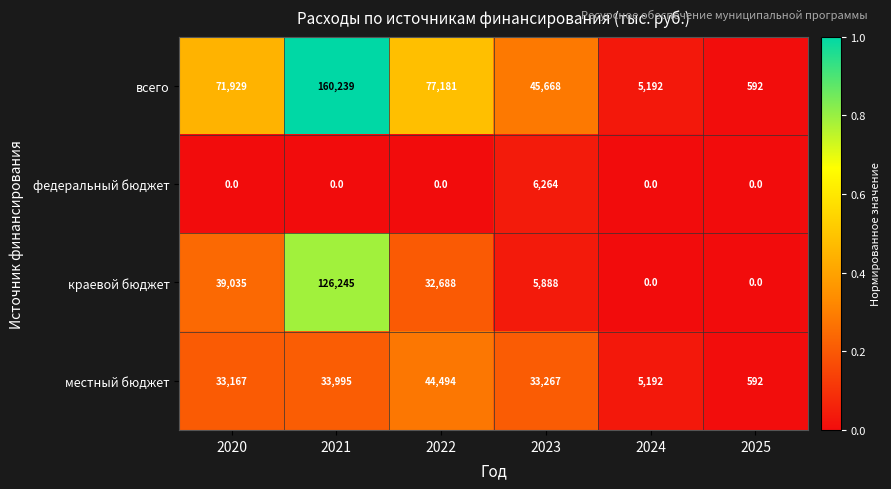

How many data points does each series have?

6